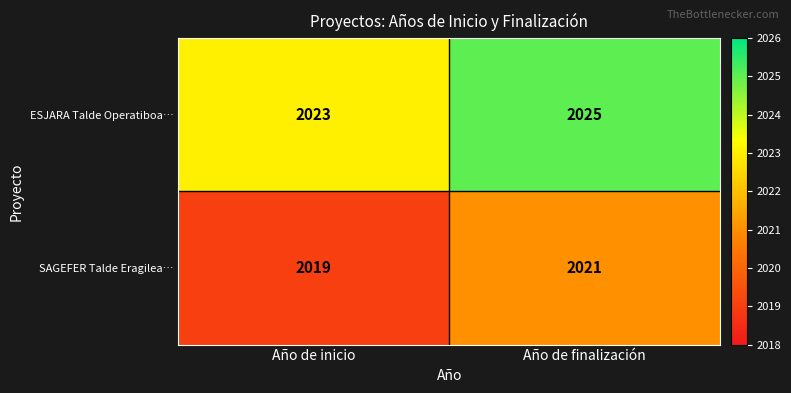

How many data points does each series have?

2